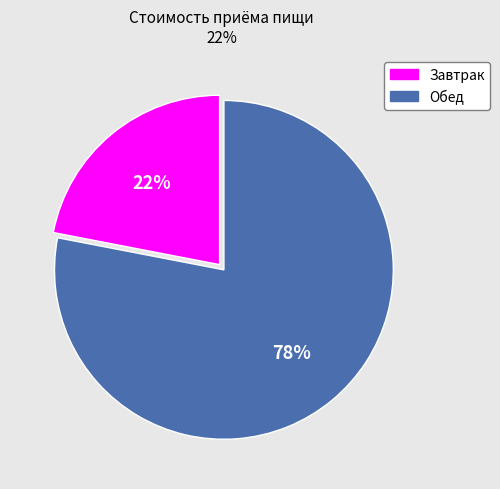

Rank the categories by value from lowest to highest.

Завтрак, Обед